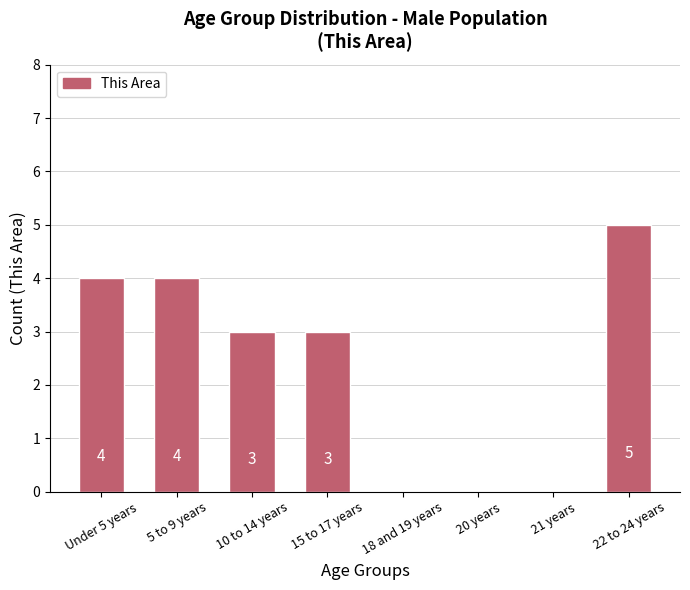

Are the bars grouped side by side (vs. stacked)?

No